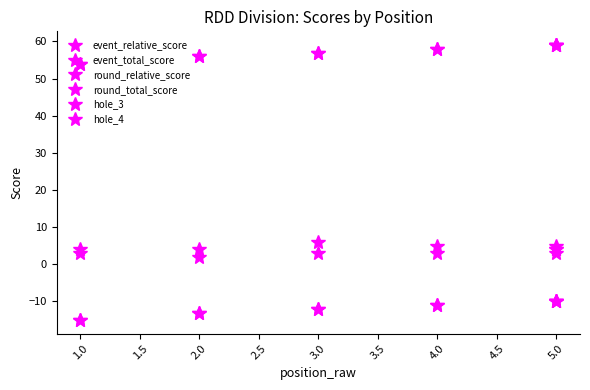

How many lines are shown in the chart?

6